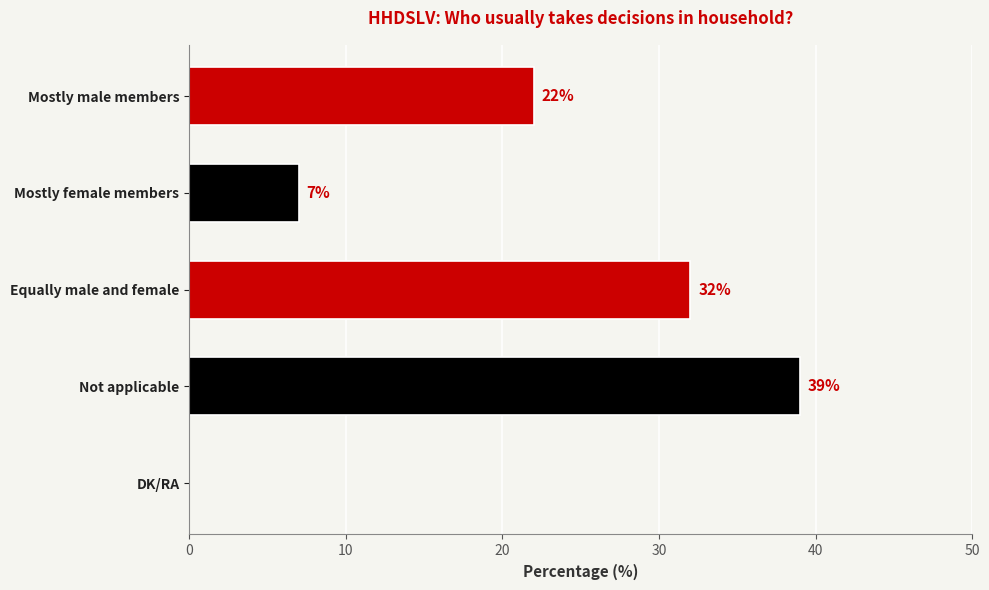

True or false: the data shows 32 at Equally male and female.

True